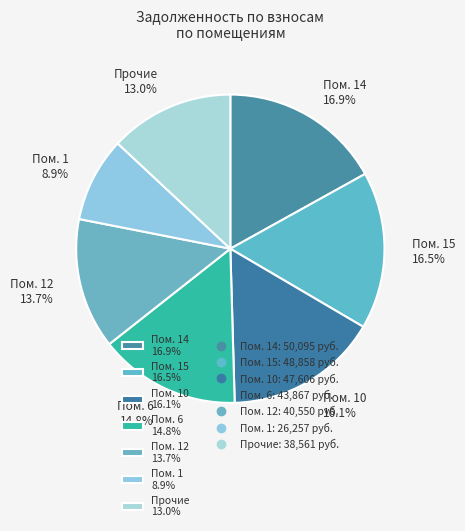

To the nearest percent, what is the difference between the largest and smallest slice percentages?

8%